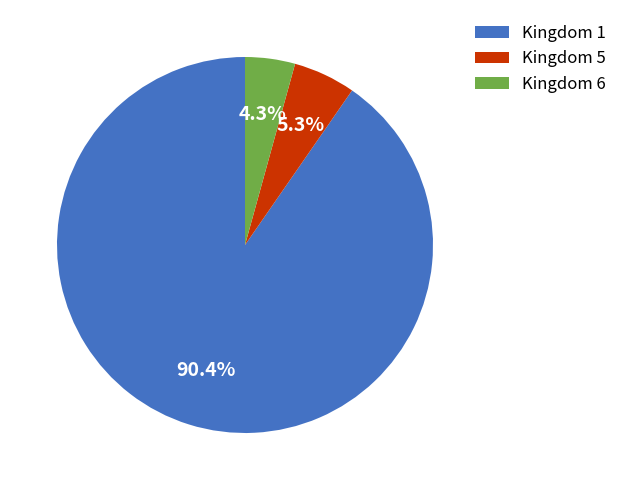

What is the smallest slice in the pie chart?

Kingdom 6